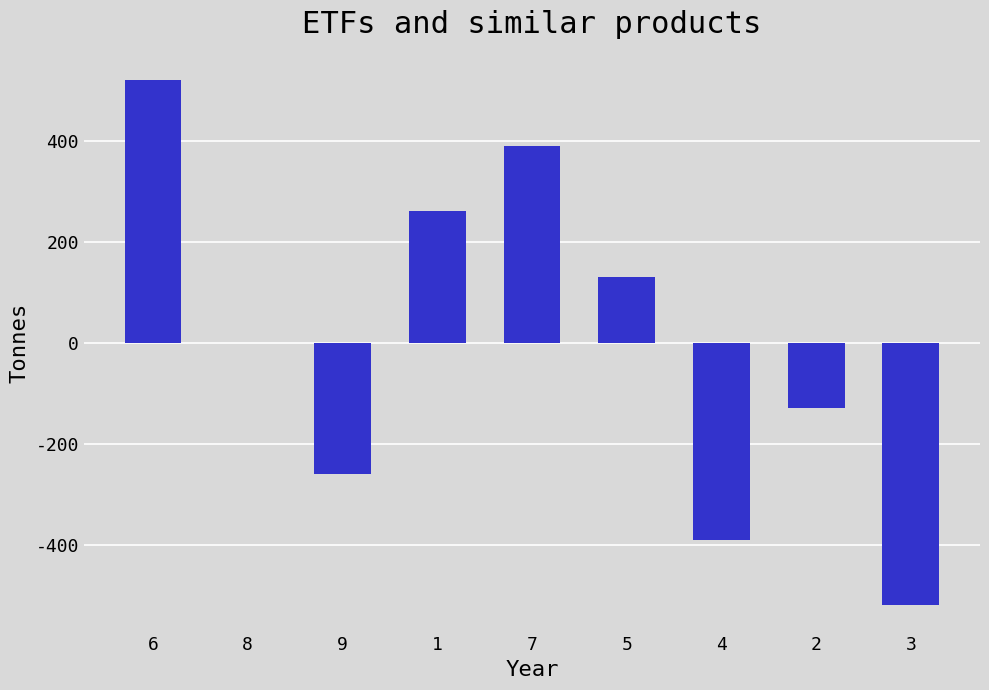

Reading left to right, what are all the values shown in this chart?

520	0	-260	260	390	130	-390	-130	-520